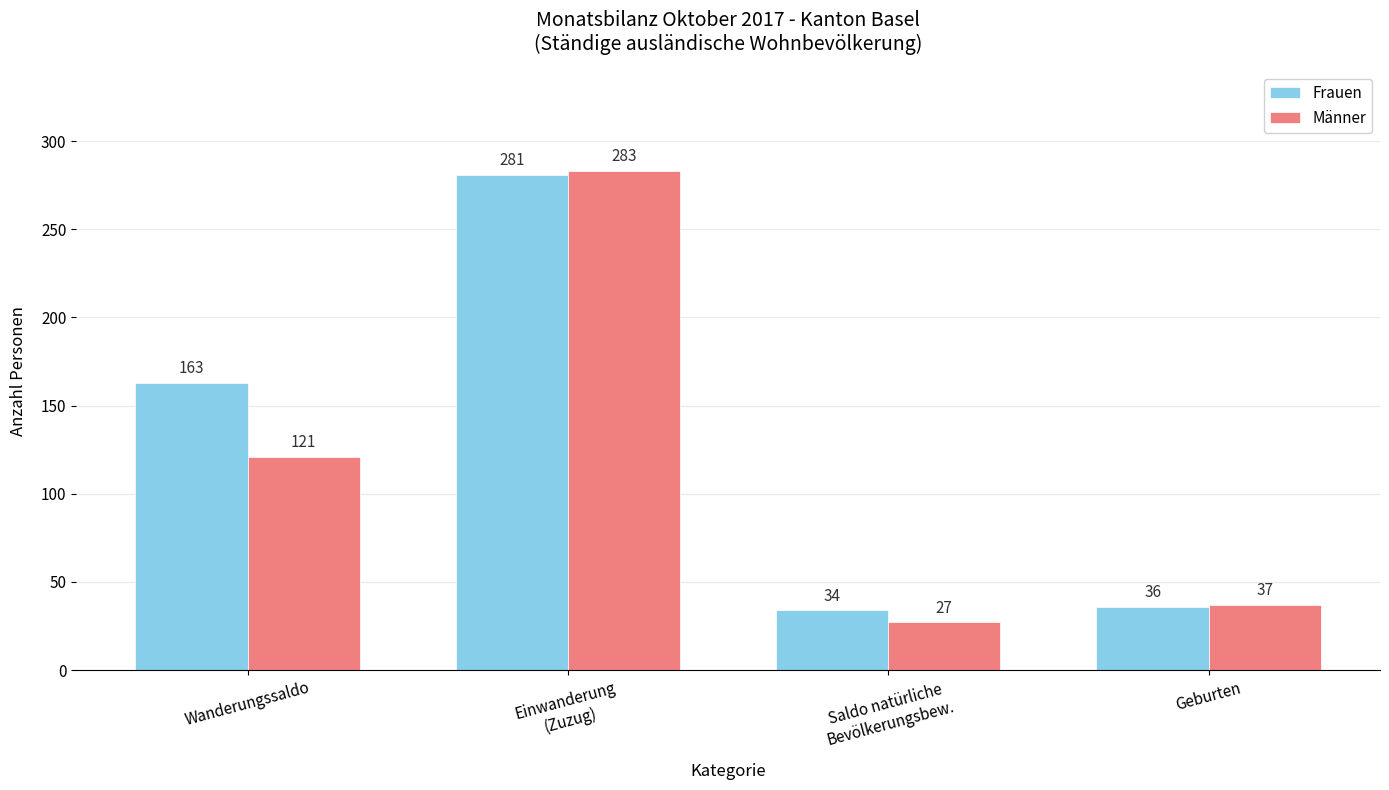

What is the value of the Männer bar at the 1st from the left?

121